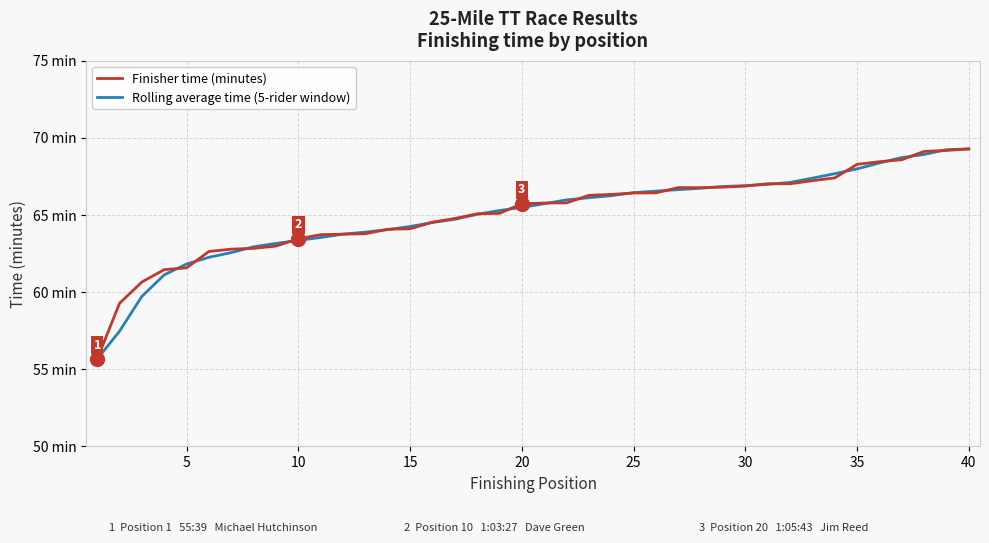

Does the chart have visible grid lines?

Yes